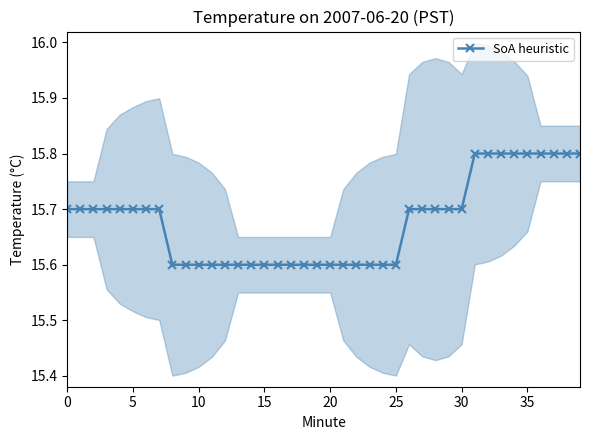

What is the difference between the maximum and minimum values?

0.2